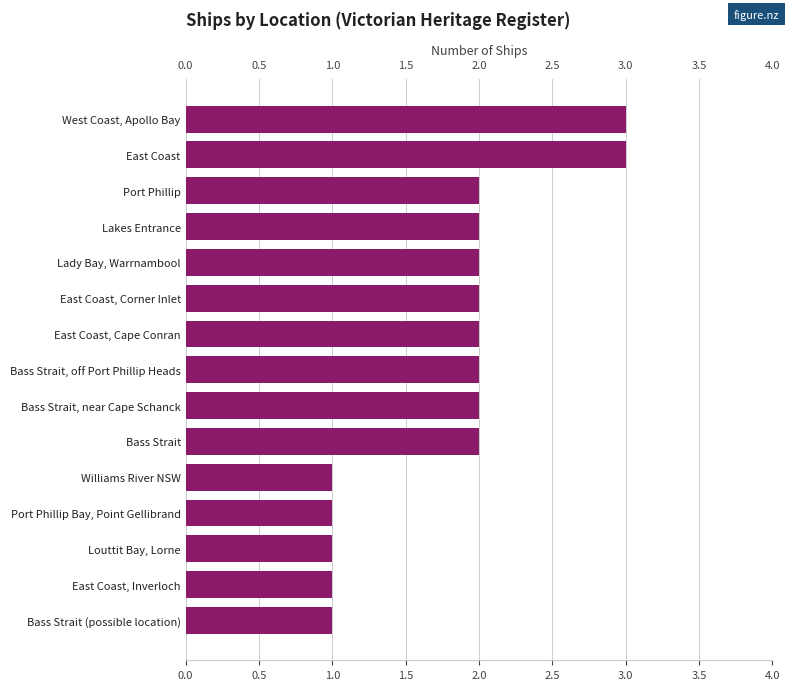

What is the difference between the maximum and minimum values?

2